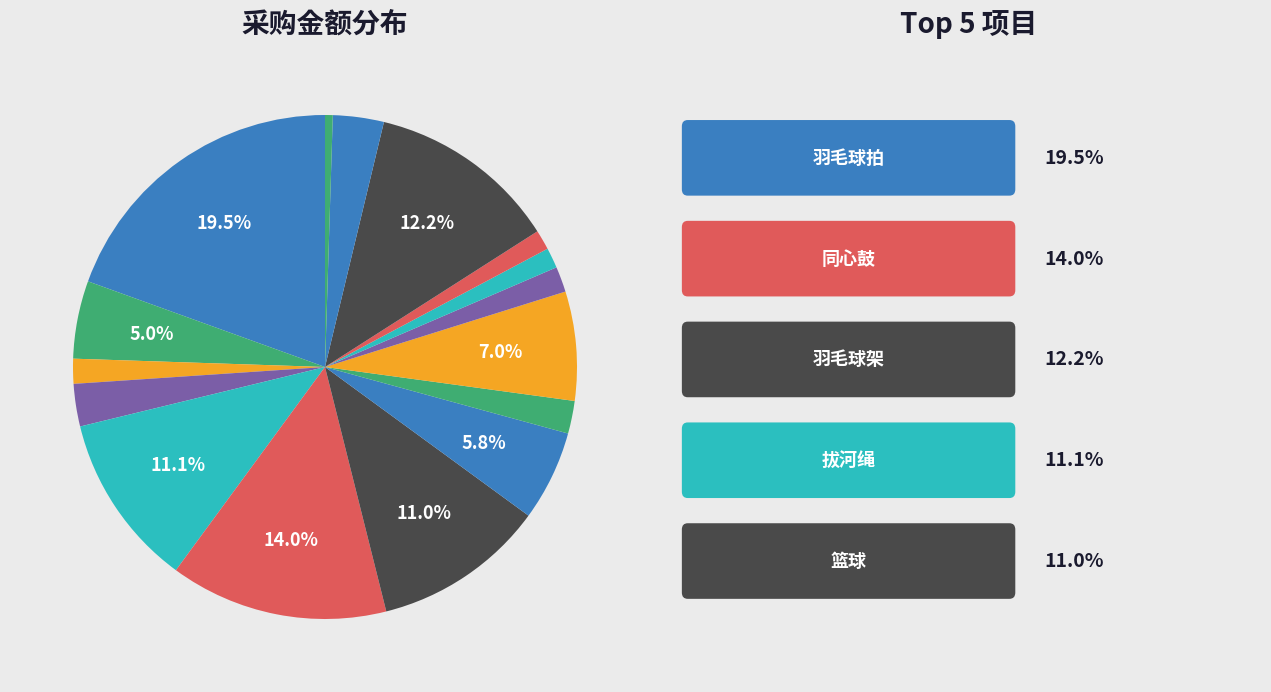

Is there any slice that represents more than half of the pie?

No